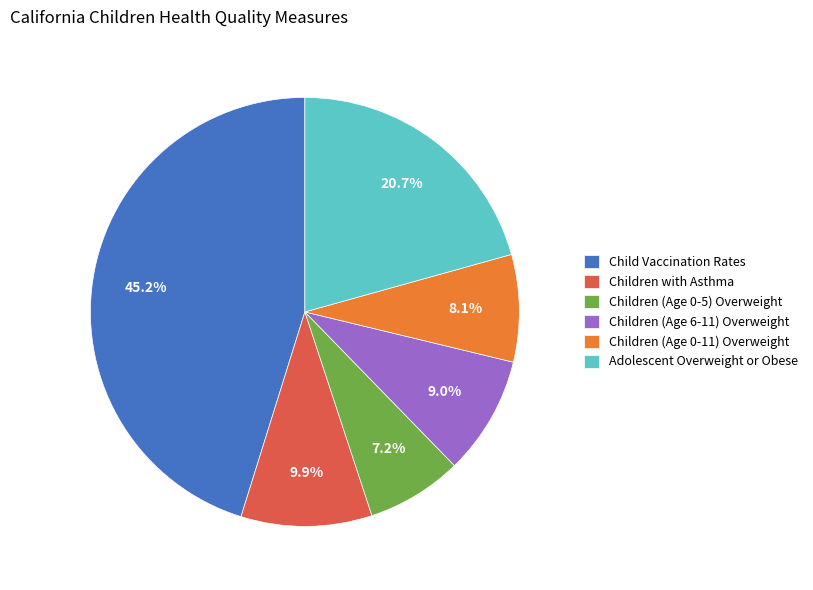

Is there a majority slice in this chart?

No